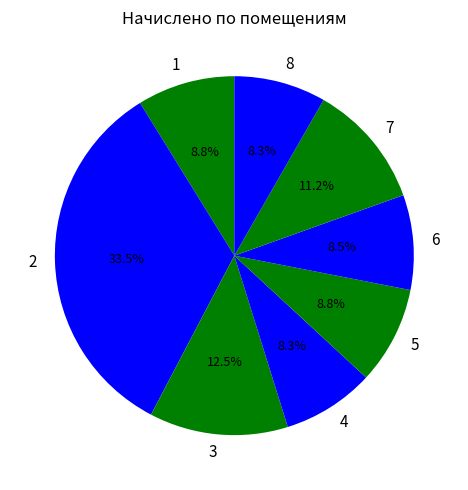

Is the sum of 2 and 6 greater than half?

No